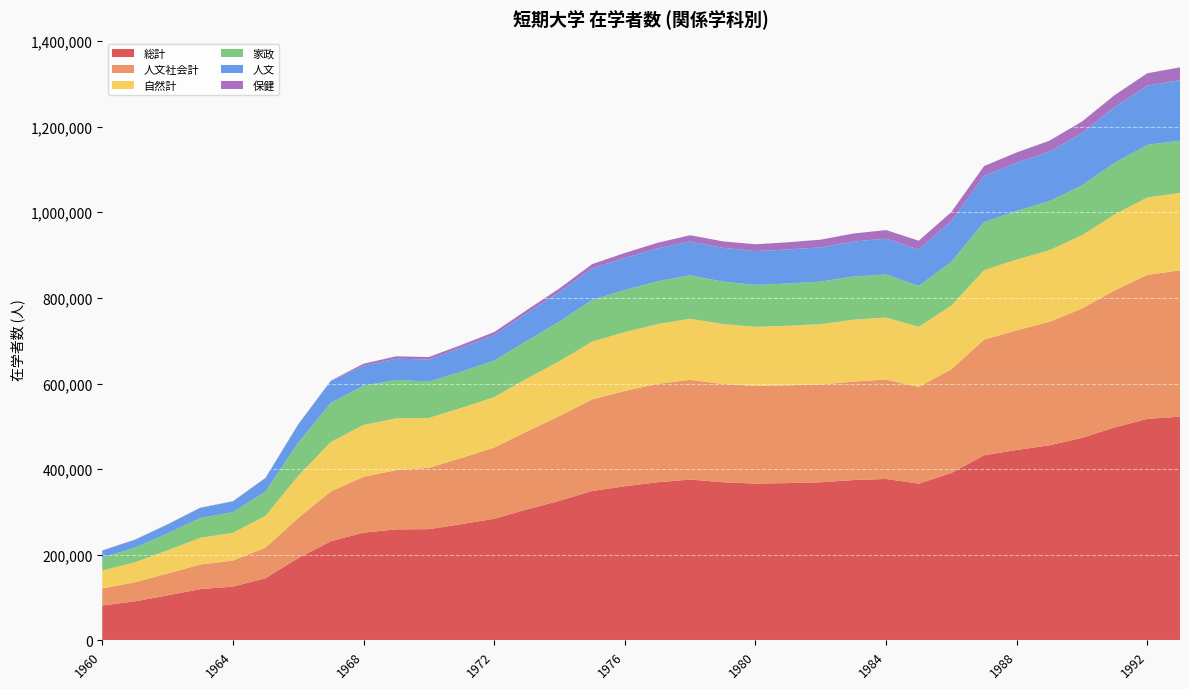

Reading right to left, extract all data points from this chart.

総計: 1993=522618	1992=517369	1991=497559	1990=473194	1989=455696	1988=444808	1987=432393	1986=391078	1985=366180	1984=377107	1983=374535	1982=369365	1981=367462	1980=366248	1979=369449	1978=375666	1977=369397	1976=360026	1975=348922	1974=326163	1973=305782	1972=284165	1971=271573	1970=259747	1969=259329	1968=251637	1967=231779	1966=192083	1965=145458	1964=125566	1963=119767	1962=105182	1961=91245	1960=81528
人文社会計: 1993=341894	1992=336482	1991=320111	1990=302011	1989=288325	1988=279431	1987=270156	1986=242338	1985=225849	1984=232115	1983=230049	1982=228368	1981=228375	1980=228116	1979=229580	1978=232832	1977=229866	1976=222656	1975=213855	1974=197977	1973=182207	1972=166158	1971=154489	1970=143407	1969=138293	1968=130419	1967=116139	1966=94112	1965=71213	1964=60873	1963=57415	1962=51042	1961=44433	1960=39803
自然計: 1993=180724	1992=180887	1991=177448	1990=171183	1989=167371	1988=165377	1987=162237	1986=148740	1985=140331	1984=144992	1983=144486	1982=140997	1981=139087	1980=138132	1979=139869	1978=142834	1977=139531	1976=137370	1975=135067	1974=128186	1973=123575	1972=118007	1971=117084	1970=116340	1969=121036	1968=121218	1967=115640	1966=97971	1965=74245	1964=64693	1963=62352	1962=54140	1961=46812	1960=41725
家政: 1993=122254	1992=122731	1991=120435	1990=116651	1989=114540	1988=113500	1987=112126	1986=102073	1985=95617	1984=100558	1983=100912	1982=99320	1981=98625	1980=97894	1979=99087	1978=101457	1977=99797	1976=98440	1975=97369	1974=92513	1973=88188	1972=85365	1971=84536	1970=85017	1969=89806	1968=91600	1967=91199	1966=77428	1965=56759	1964=48162	1963=46369	1962=39521	1961=34094	1960=30508
人文: 1993=141331	1992=138165	1991=130248	1990=122188	1989=115746	1988=112524	1987=108056	1986=94857	1985=85056	1984=83642	1983=81507	1982=79970	1981=79581	1980=79008	1979=79026	1978=79102	1977=76892	1976=74848	1975=73645	1974=69393	1973=64410	1972=59671	1971=56288	1970=51475	1969=49613	1968=46669	1967=51140	1966=42613	1965=31675	1964=25347	1963=23586	1962=20844	1961=18328	1960=16141
保健: 1993=29682	1992=29135	1991=28052	1990=26751	1989=25483	1988=24129	1987=22934	1986=21546	1985=20544	1984=20072	1983=18893	1982=18086	1981=16788	1980=15829	1979=15102	1978=14494	1977=13214	1976=11614	1975=10023	1974=8043	1973=7386	1972=6767	1971=6265	1970=5827	1969=5496	1968=4743	1967=788	1966=553	1965=494	1964=446	1963=474	1962=479	1961=471	1960=465